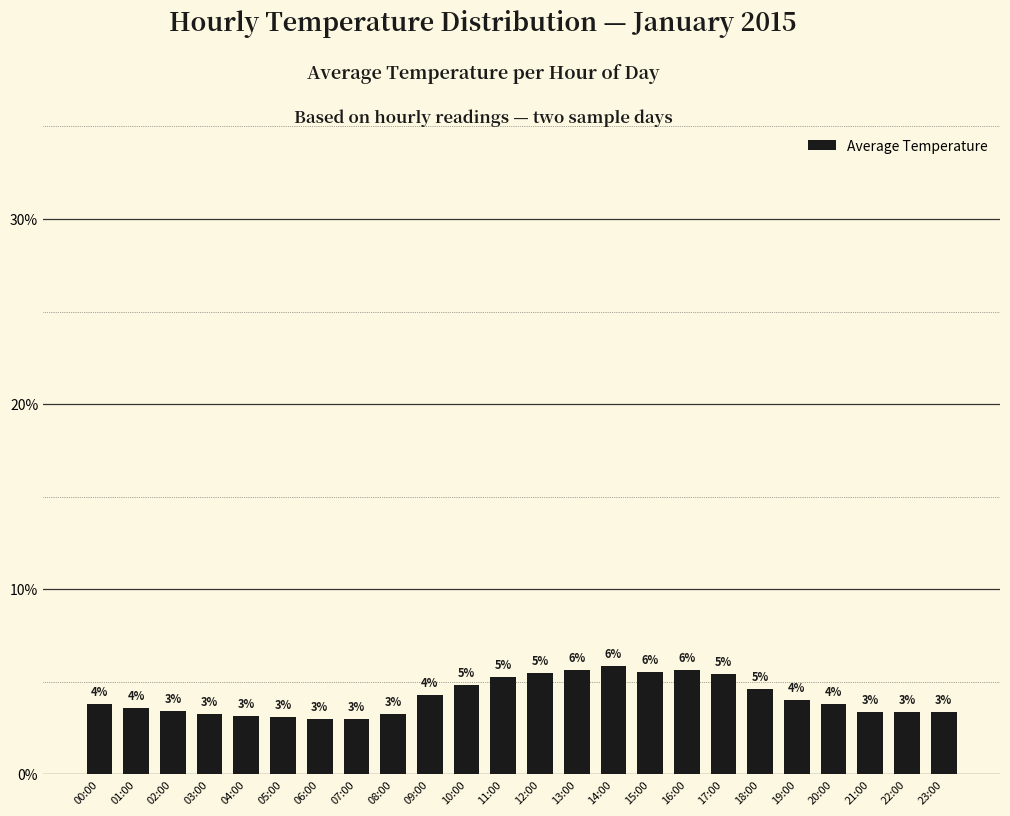

What is the minimum value shown in the chart?

3.0